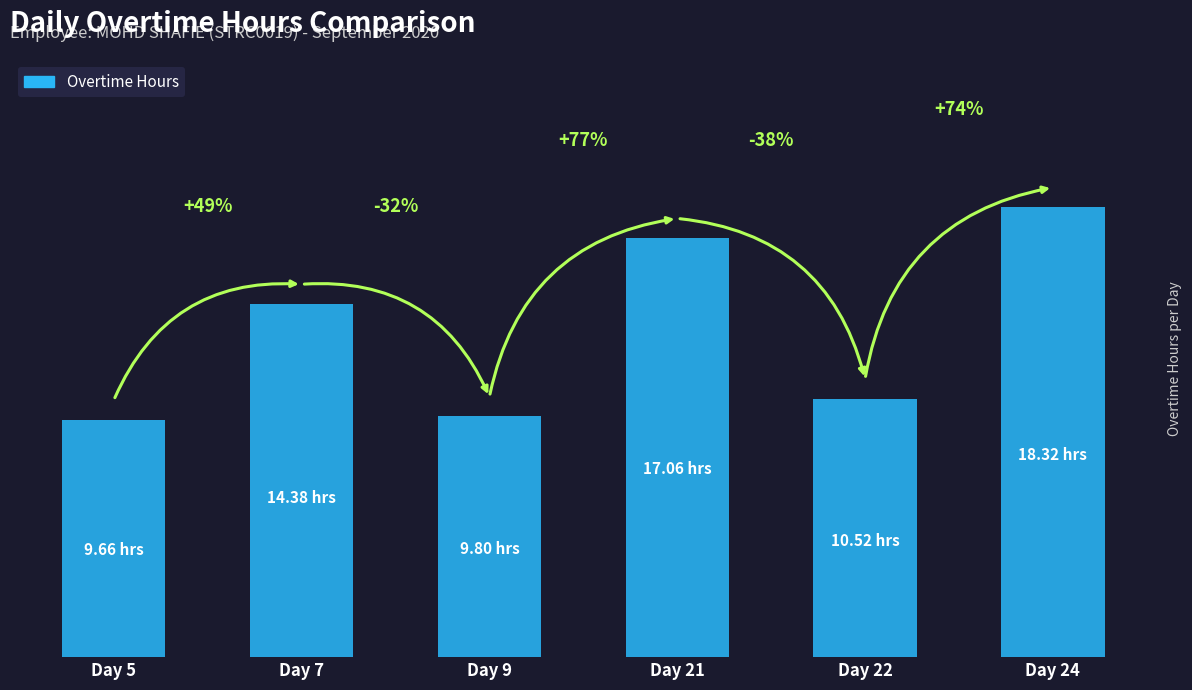

The value at Day 9 is 9.8. True or false?

True